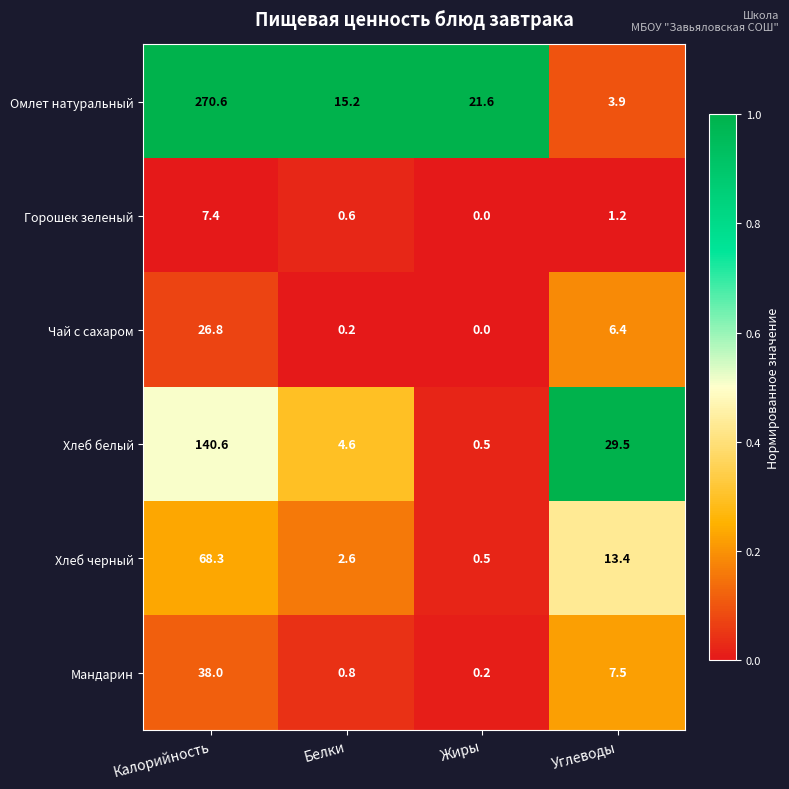

Reading left to right, list all the values displayed in this chart.

Омлет натуральный: Калорийность=270.6	Белки=15.2	Жиры=21.6	Углеводы=3.9
Горошек зеленый: Калорийность=7.4	Белки=0.6	Жиры=0.0	Углеводы=1.2
Чай с сахаром: Калорийность=26.8	Белки=0.2	Жиры=0.0	Углеводы=6.4
Хлеб белый: Калорийность=140.6	Белки=4.6	Жиры=0.5	Углеводы=29.5
Хлеб черный: Калорийность=68.3	Белки=2.6	Жиры=0.5	Углеводы=13.4
Мандарин: Калорийность=38.0	Белки=0.8	Жиры=0.2	Углеводы=7.5